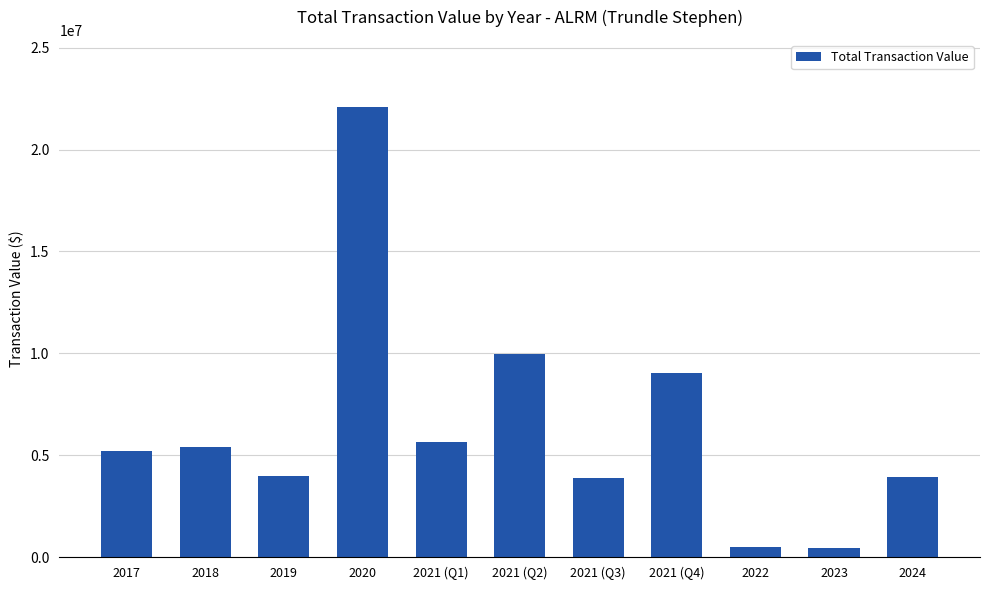

What is the change in value from 2020 to 2021 (Q1)?

-16419889